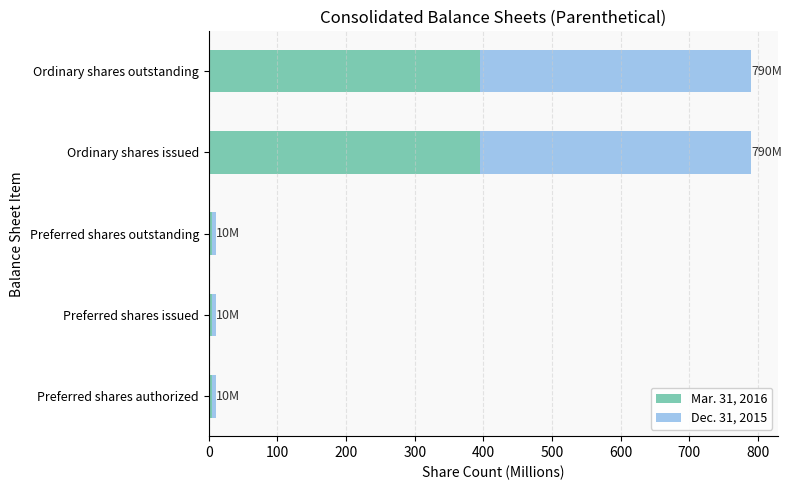

What is the sum of all Mar. 31, 2016 values?

806.1